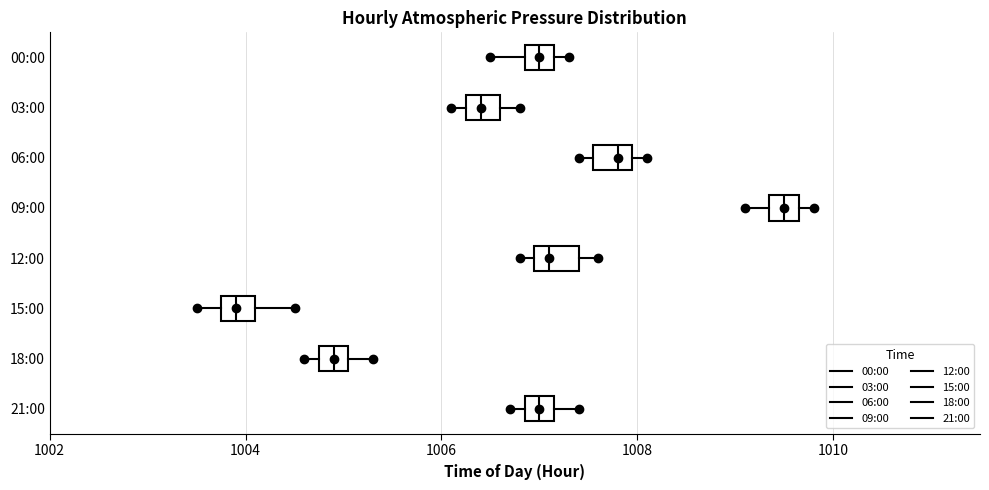

Which box has the furthest to the right median line?

09:00